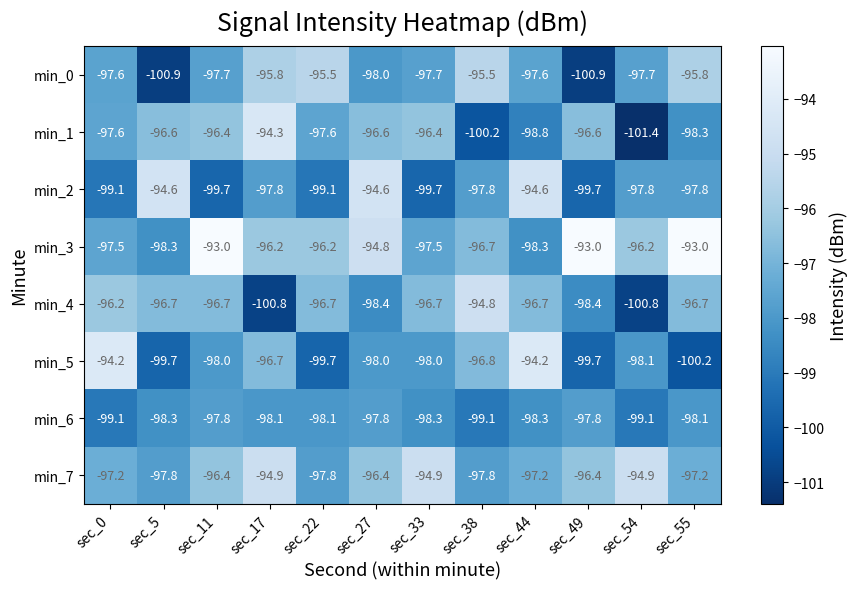

What is the difference between the min_2 values at sec_49 and sec_22?

0.6